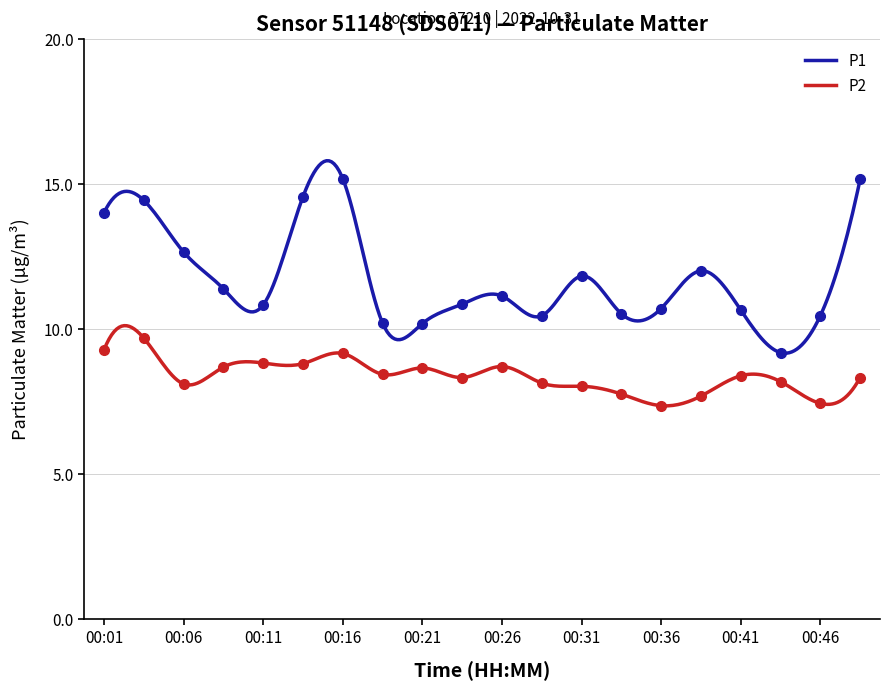

Is the value of P2 at 00:09 greater than the value of P1 at 00:04?

No